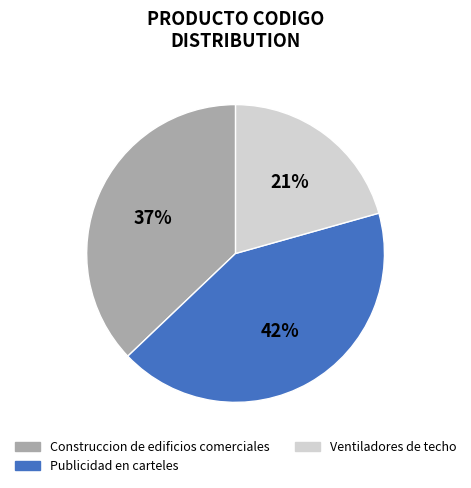

How many segments does this pie chart have?

3